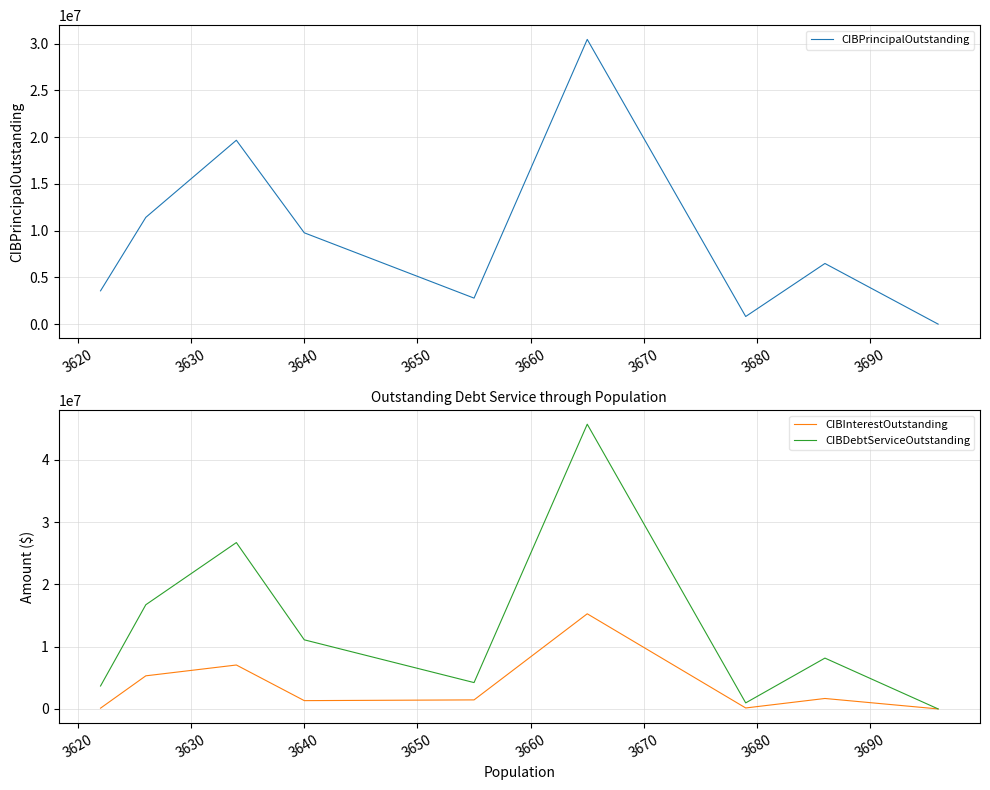

True or false: CIBDebtServiceOutstanding has a value of 77631197.7 at 3640.

False